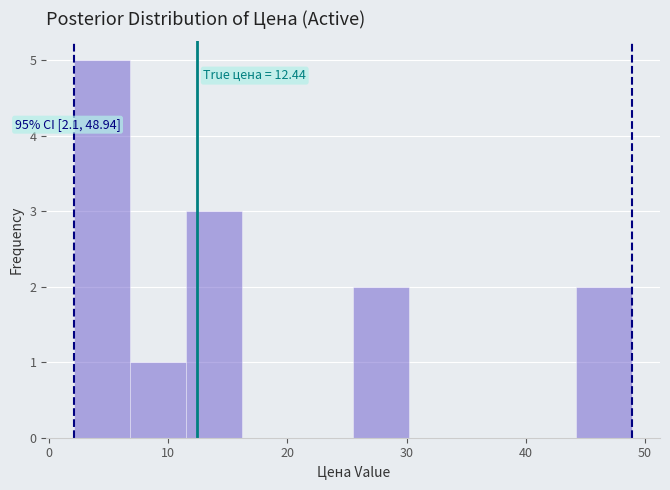

Which range on the x-axis has the tallest bar?

2 to 7